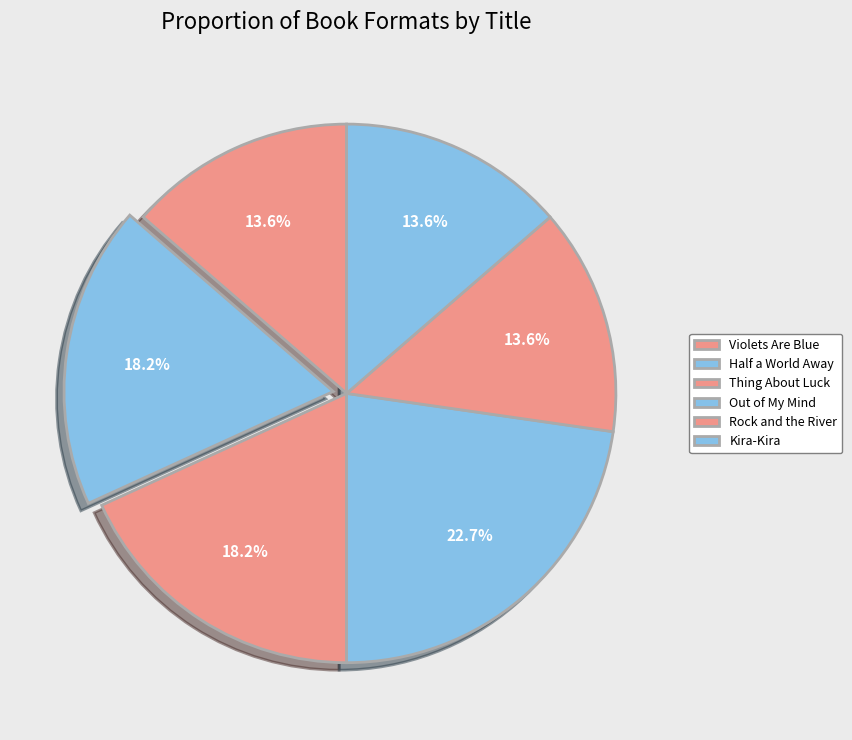

Rank the categories by value from lowest to highest.

Violets Are Blue, Rock and the River, Kira-Kira, Half a World Away, Thing About Luck, Out of My Mind